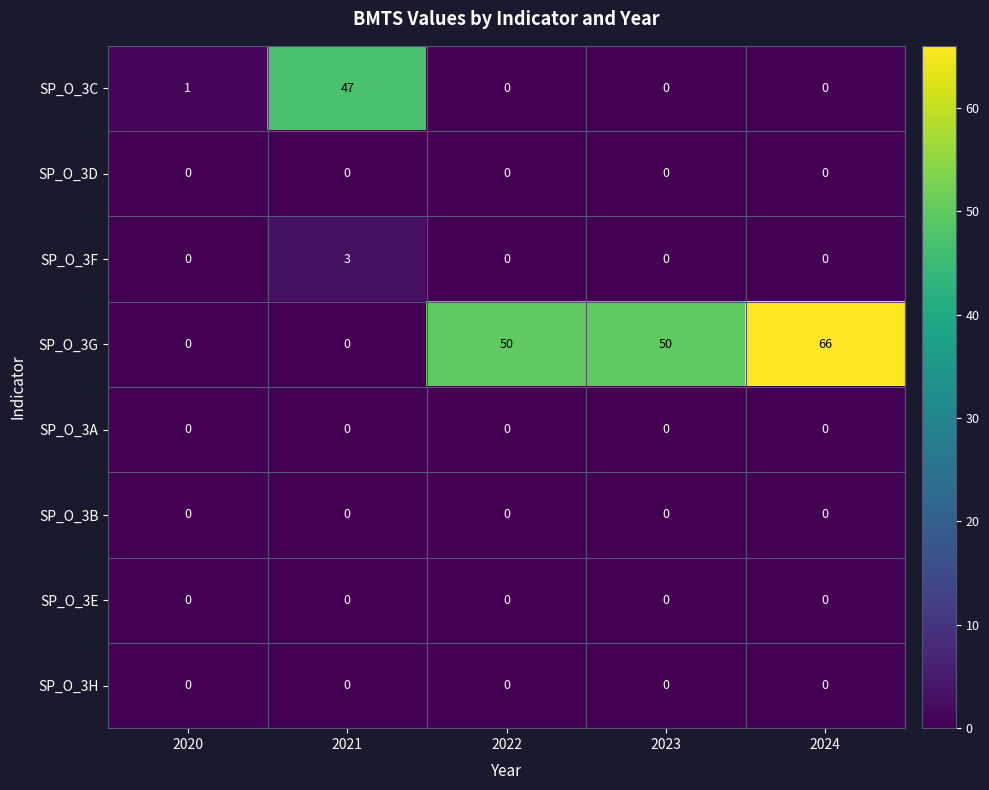

At how many categories does at least one series exceed 45?

4